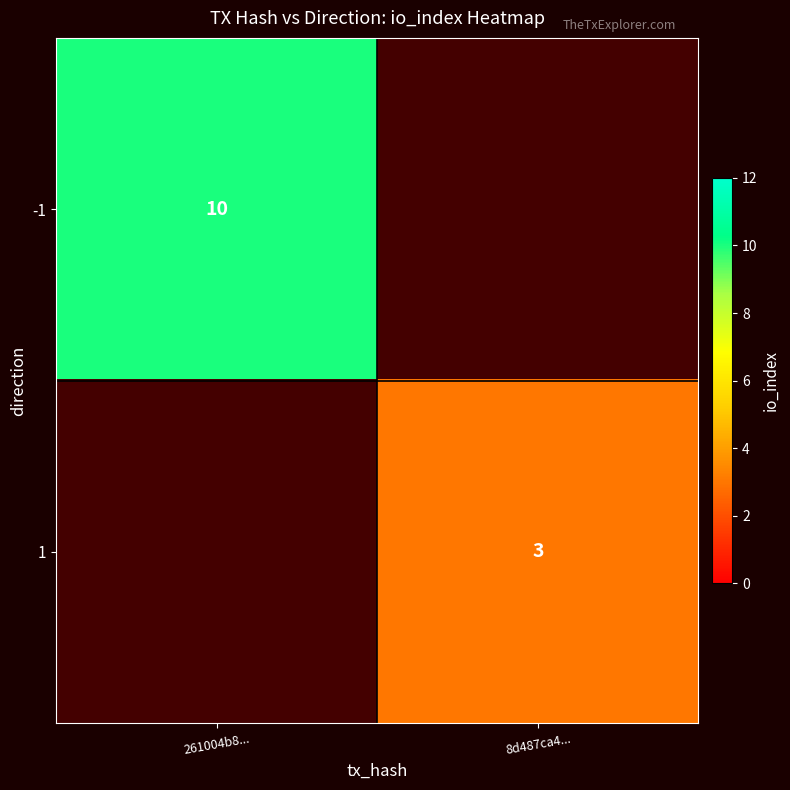

What is the minimum value shown in the chart?

3.0